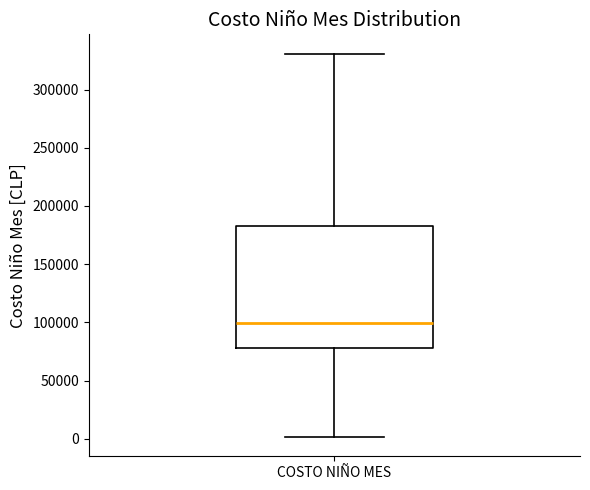

Transcribe this box plot: give where the median line is, the range the box spans, and where the two whiskers end, as read against the y-axis. The values are not printed on the chart, so give them approximately, as read against the axis.

median 100000, box 80000 to 185000, whiskers 0 to 330000